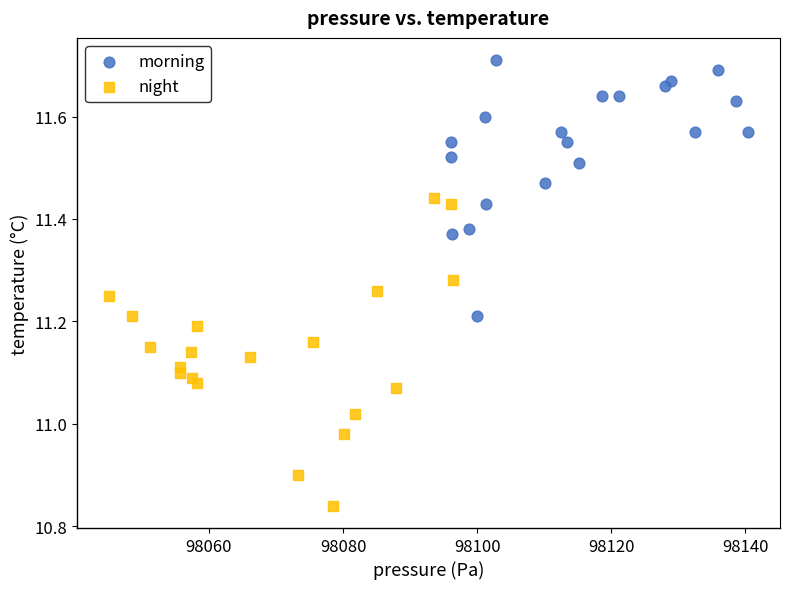

What are all the series names shown in the legend?

morning, night